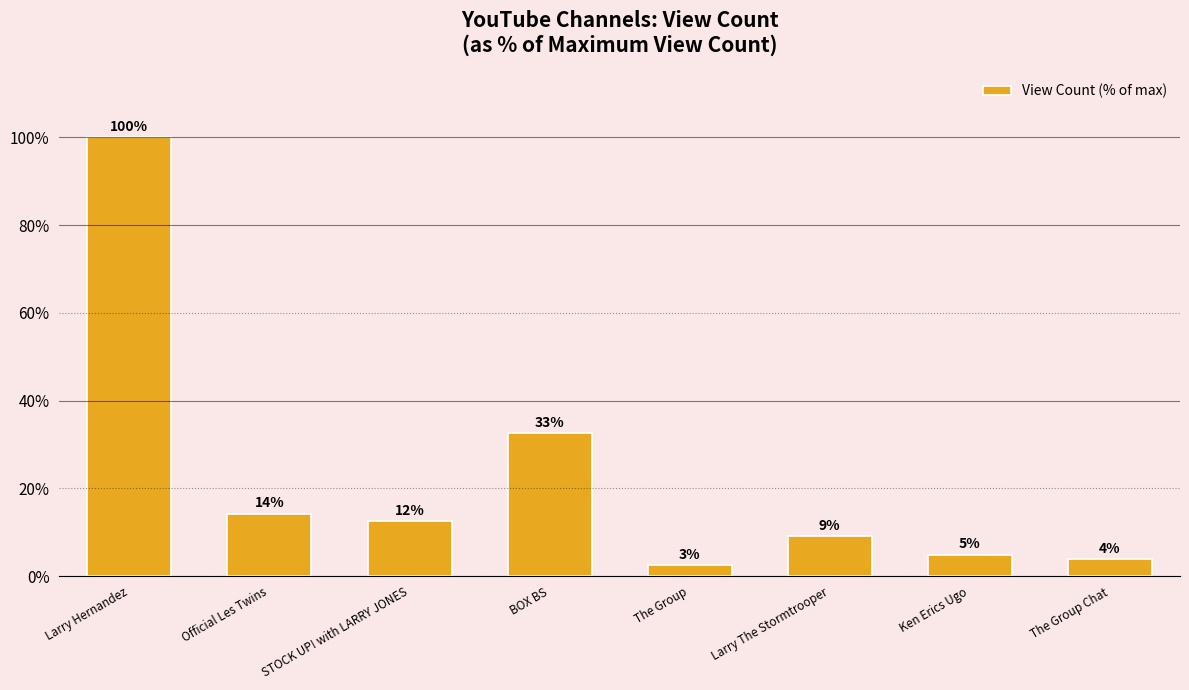

What is the smallest value displayed?

2.6